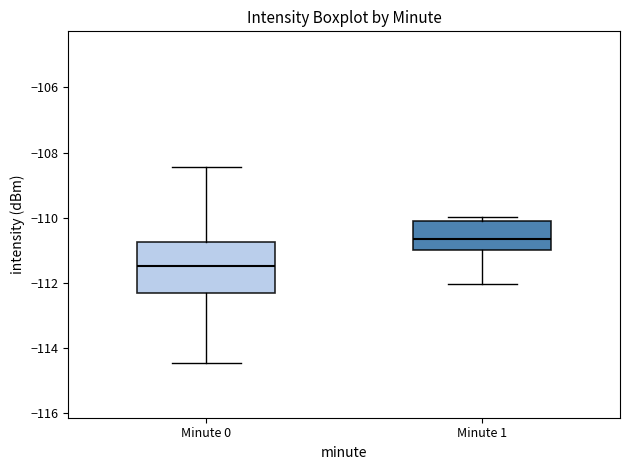

Where is the upper edge of the box for Minute 0 on the y-axis? The values are not printed on the chart, so give them approximately, as read against the axis.

-110.8